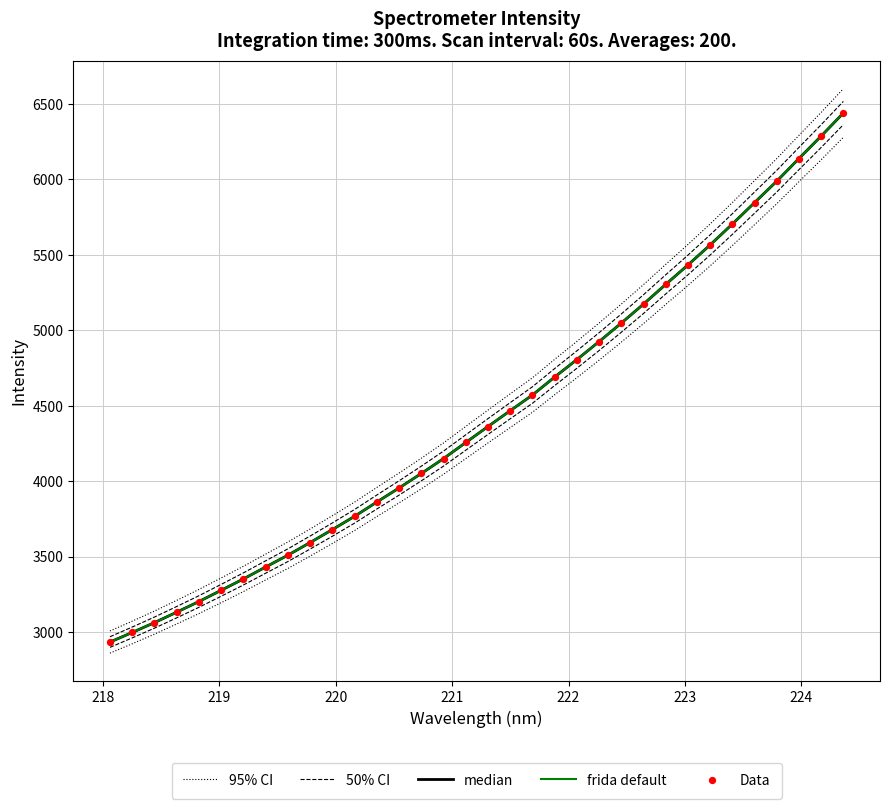

What are all the series names shown in the legend?

95% CI, 50% CI, median, frida default, Data